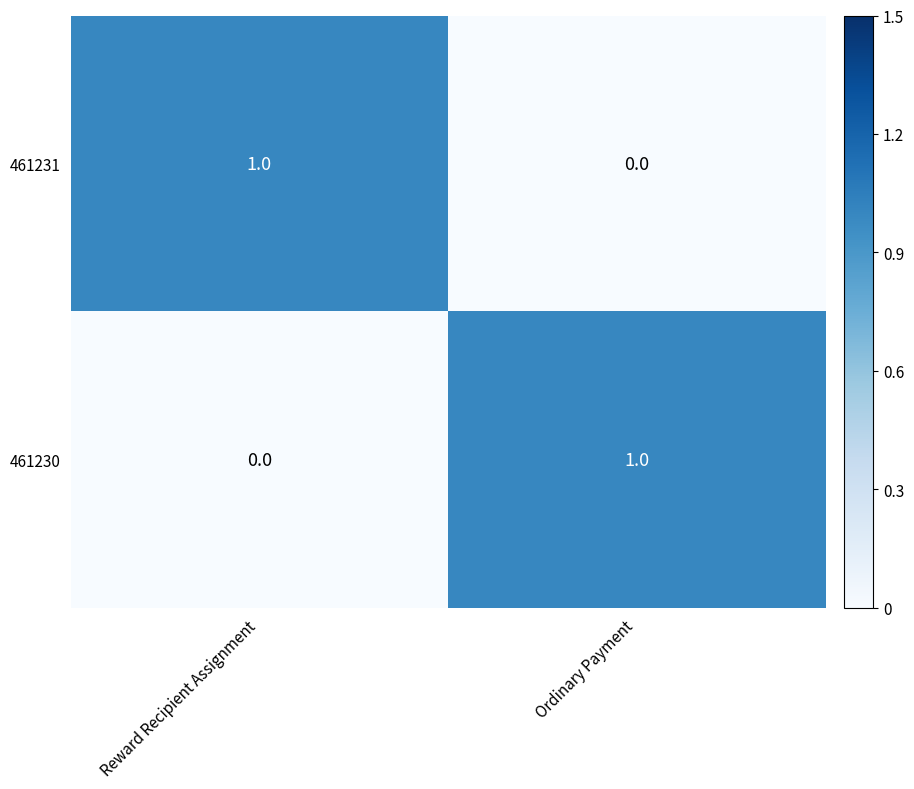

Rank the series at Ordinary Payment from highest to lowest value.

461230, 461231